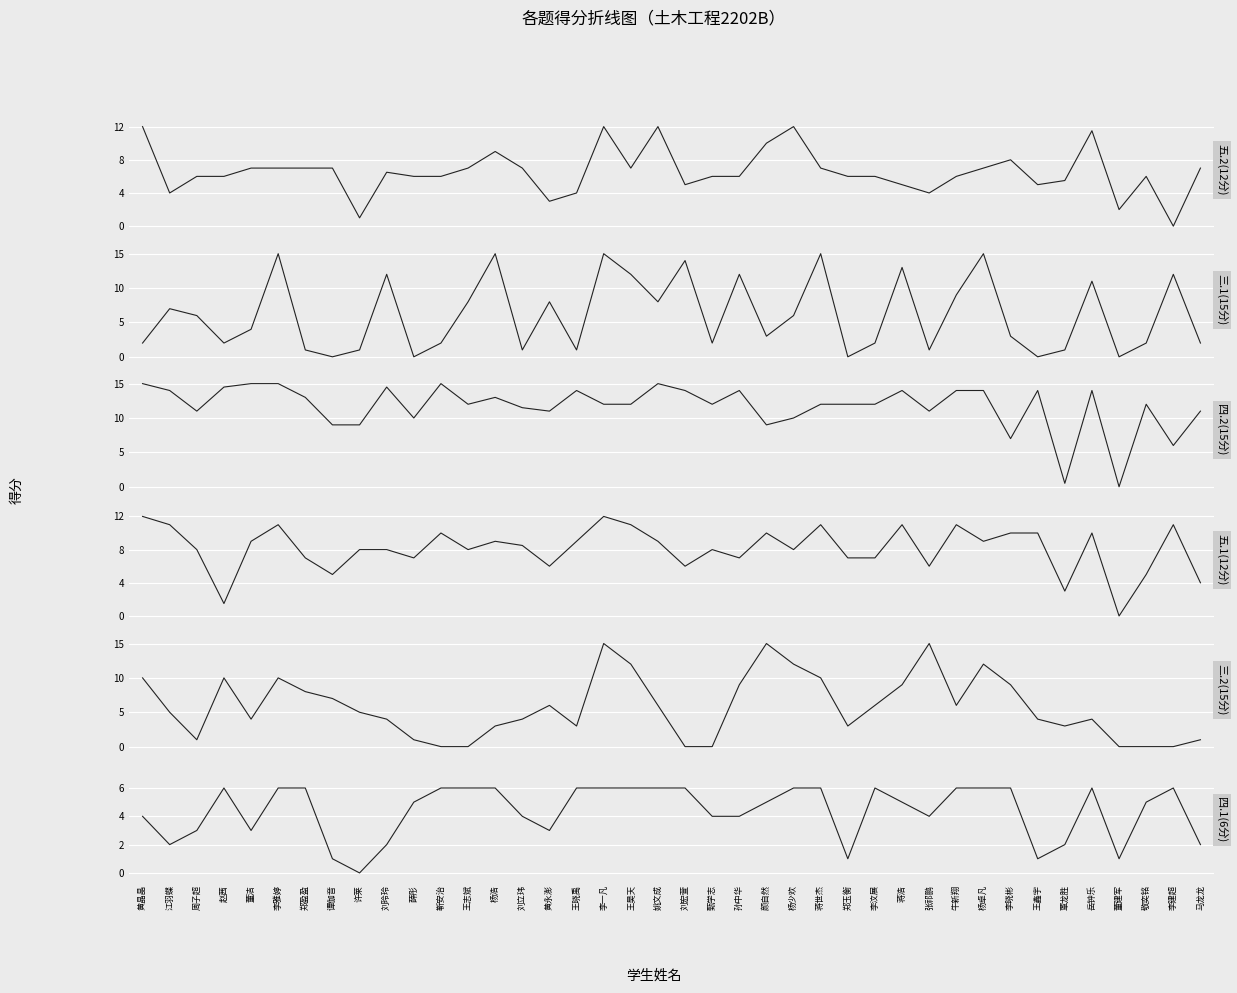

Between 郑盈盈 and 刘玲玲, which series saw the biggest shift?

三.1(15分)